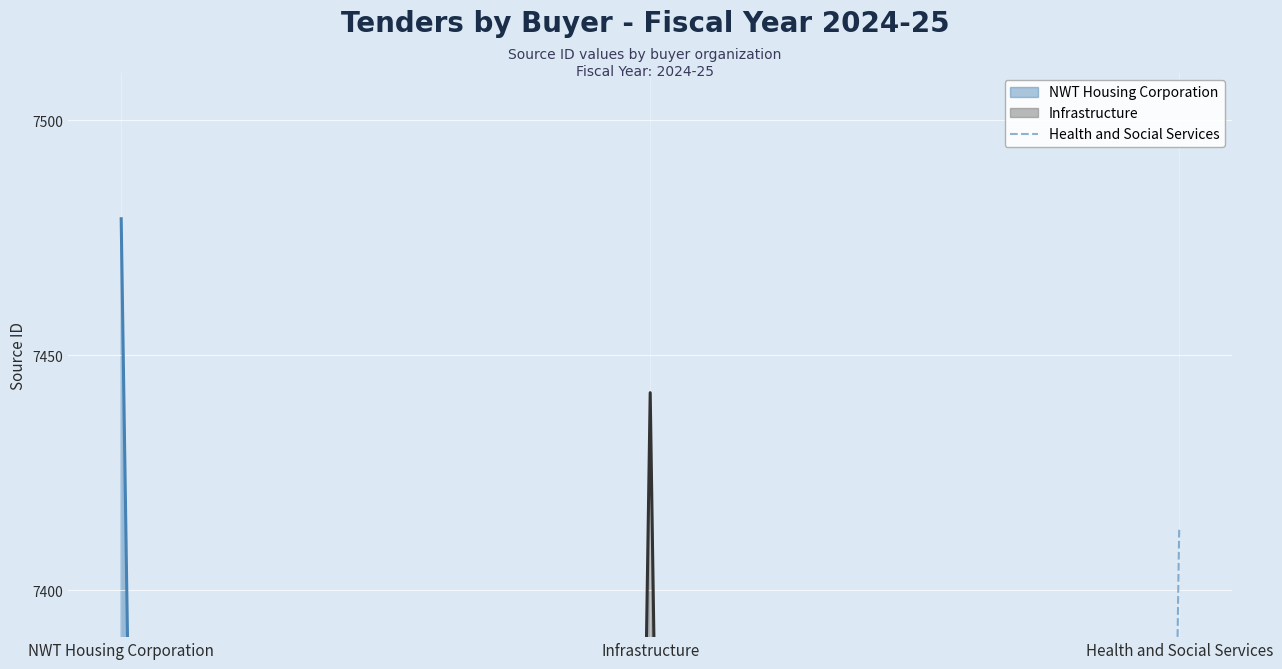

What is the label of the 3rd point from the right?

NWT Housing Corporation